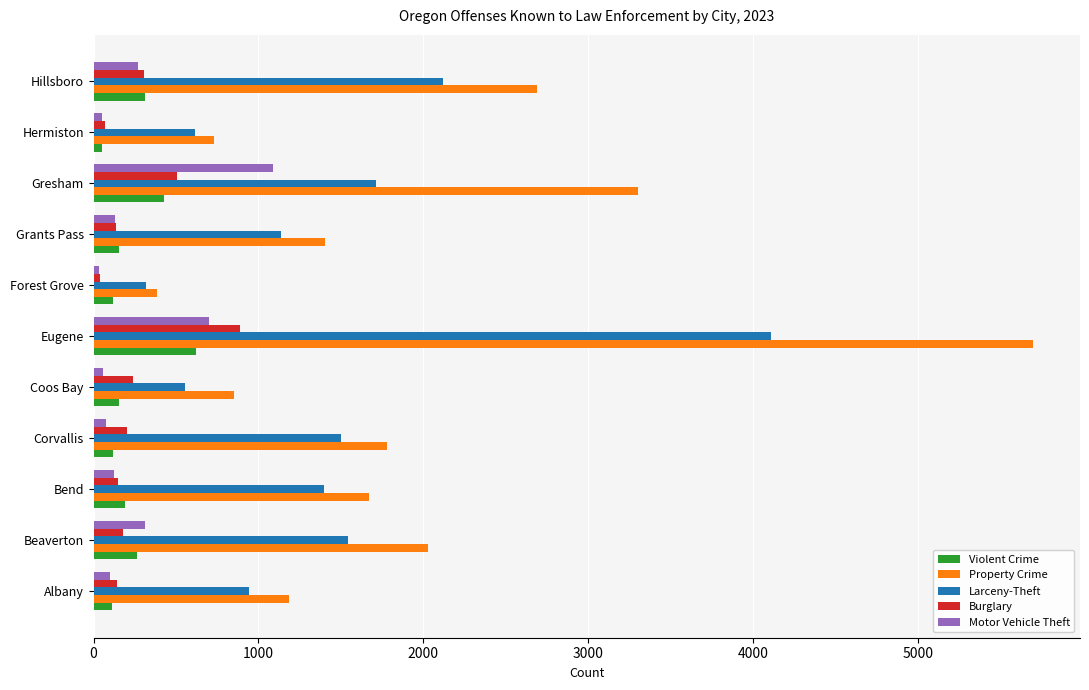

Which label corresponds to the largest value in the chart?

Eugene